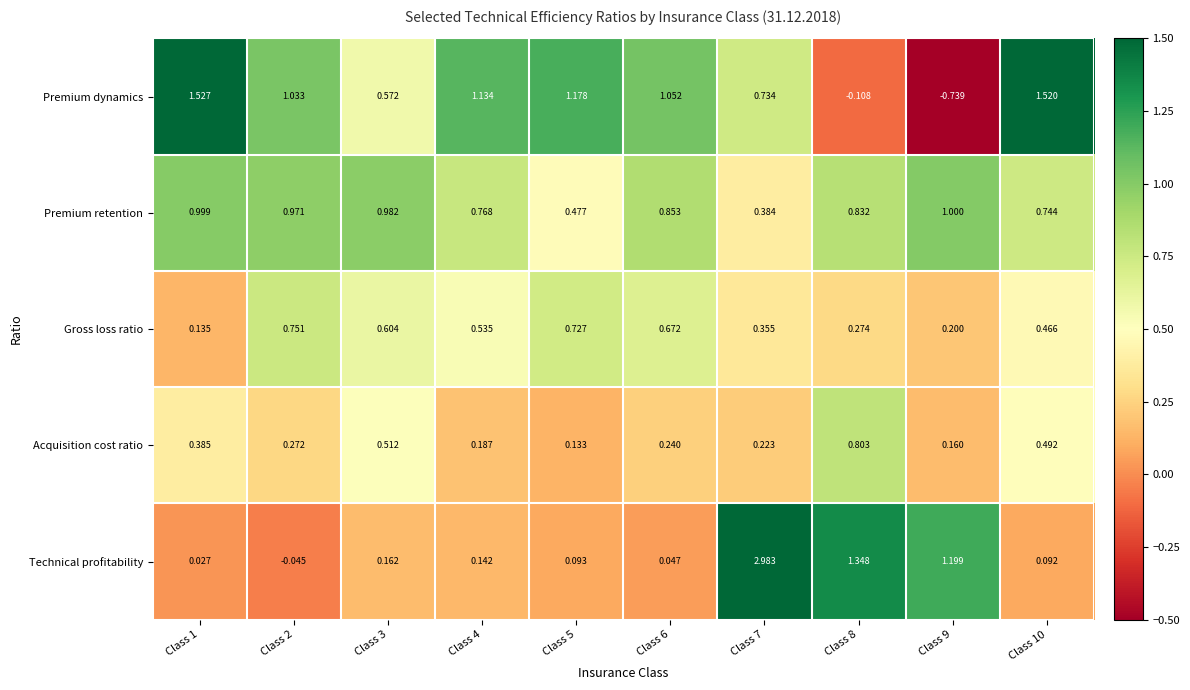

Which series has the largest total across all categories?

Premium retention